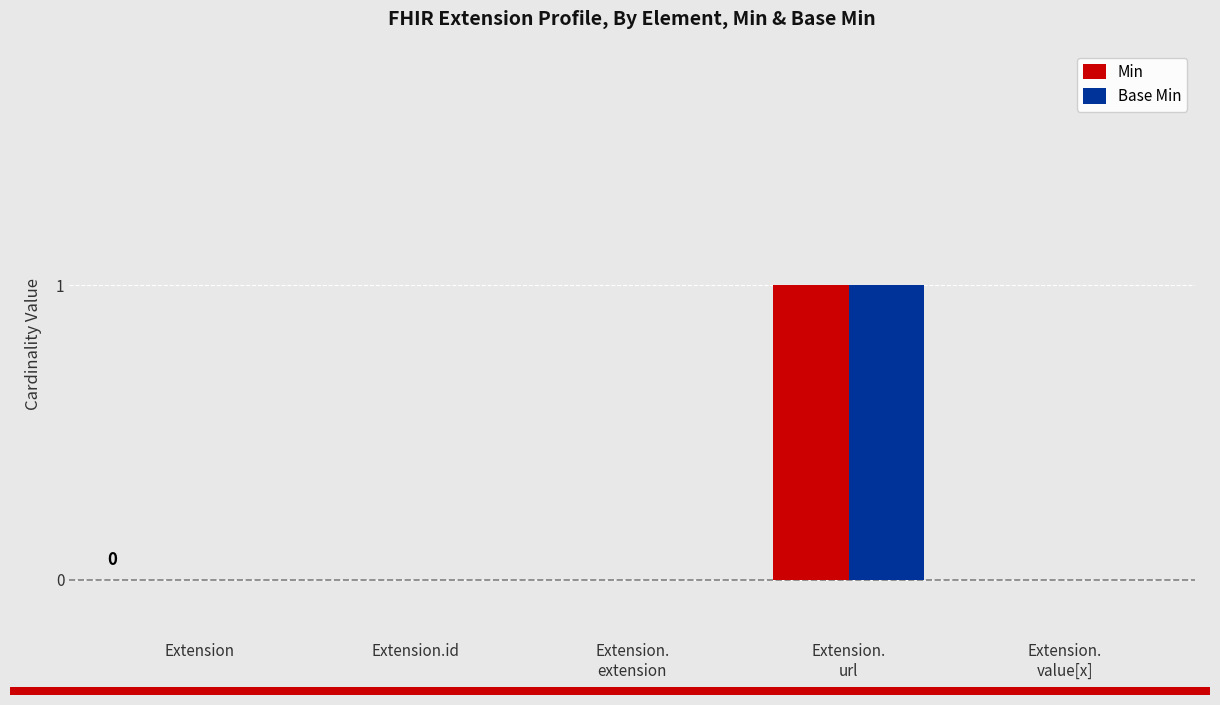

True or false: Base Min has a value of 1 at Extension.

False